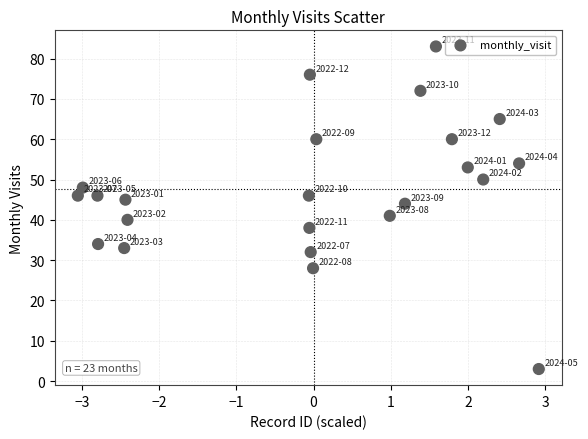

What Y value in the scatter plot is closest to 43?

44